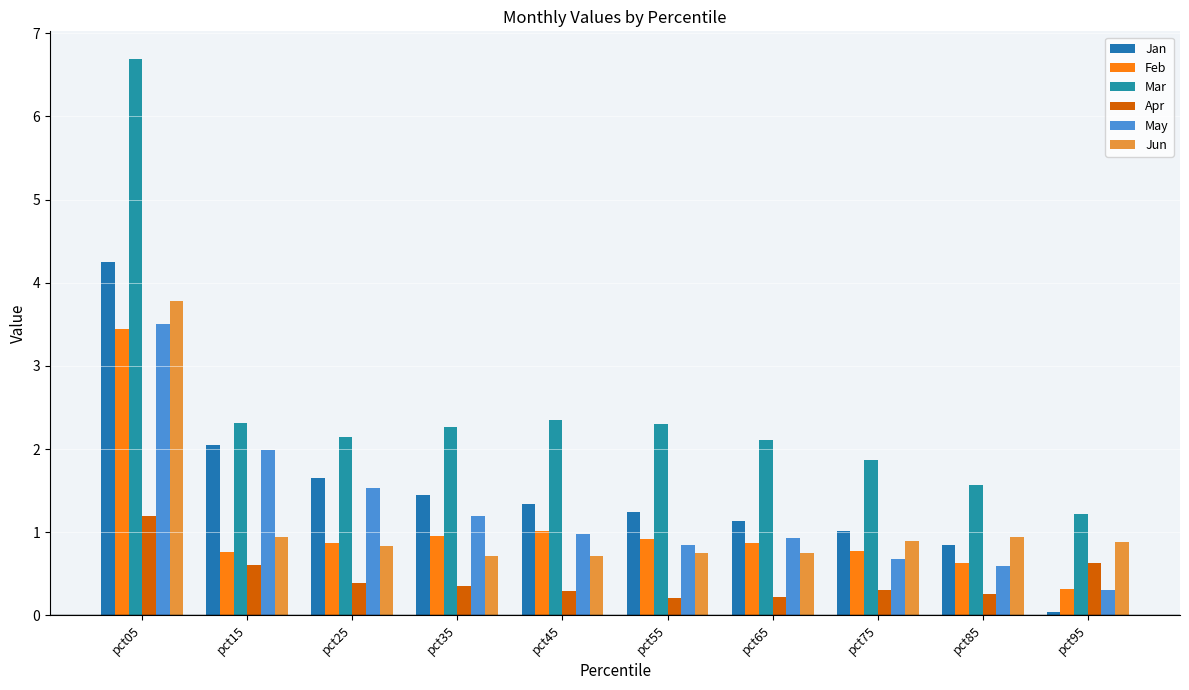

At which category does the chart reach its minimum across all series?

pct95